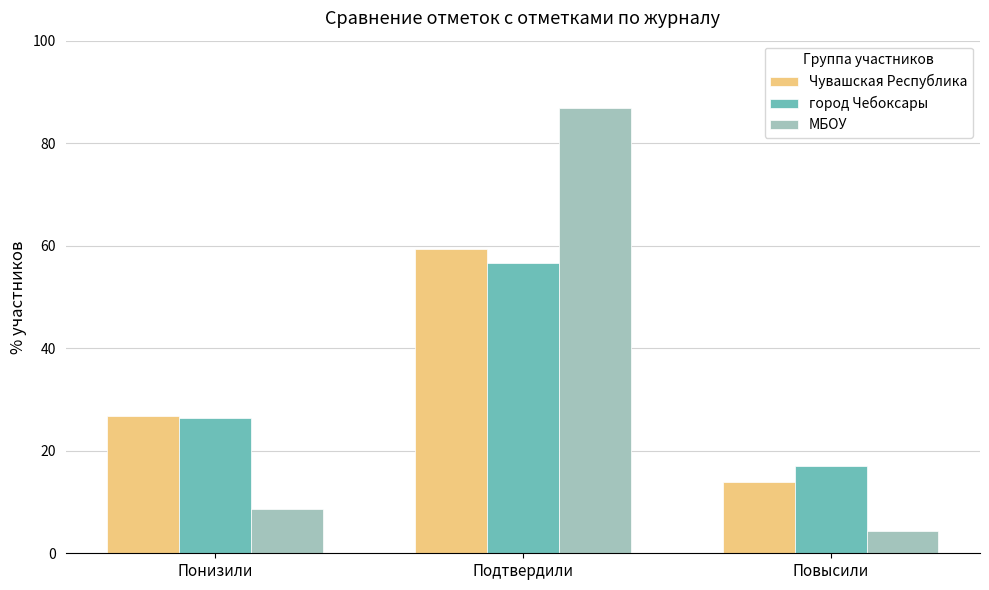

The город Чебоксары series shows 26.3 at Понизили. True or false?

True